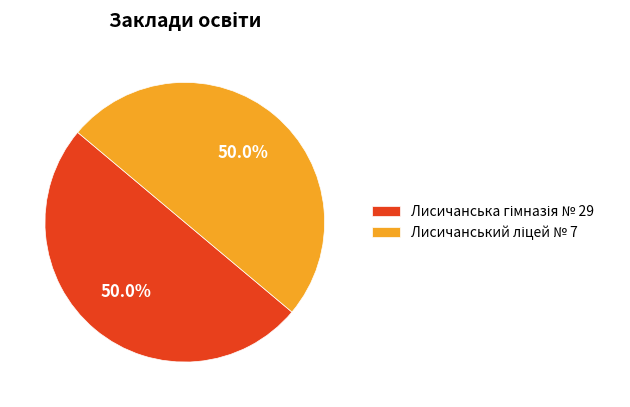

Which has a higher value, Лисичанський ліцей № 7 or Лисичанська гімназія № 29?

Лисичанська гімназія № 29